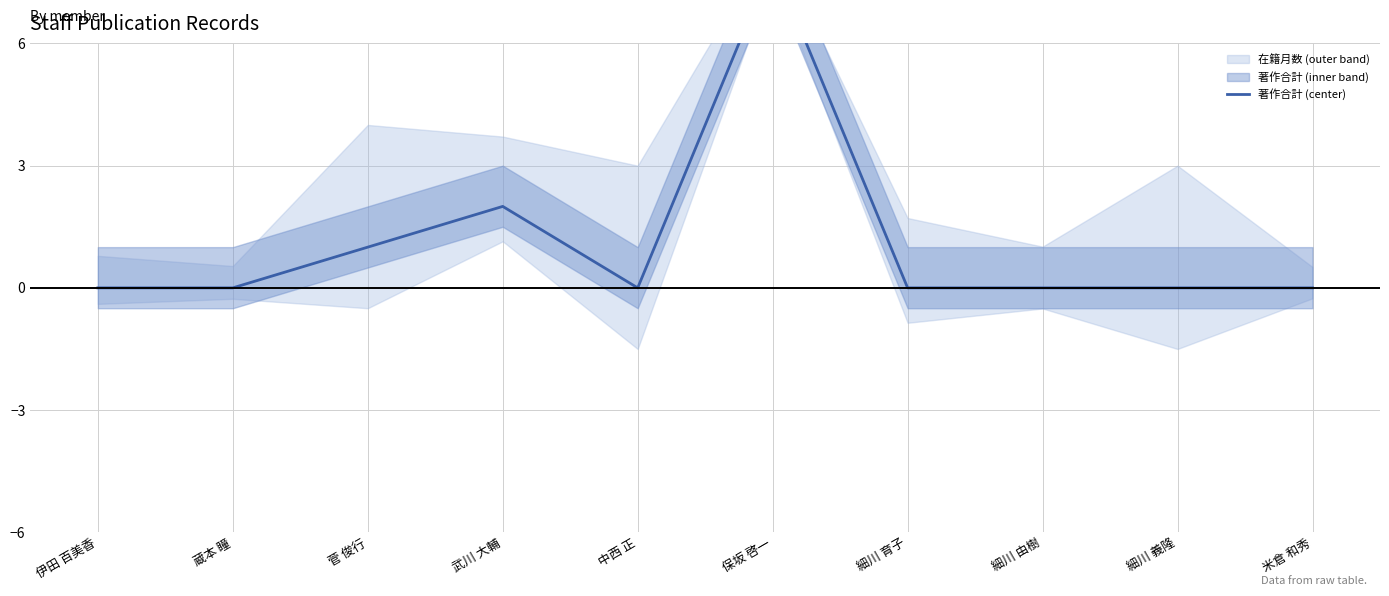

List the labels in order of value, largest first.

保坂 啓一, 武川 大輔, 菅 俊行, 伊田 百美香, 蔵本 瞳, 中西 正, 細川 育子, 細川 由樹, 細川 義隆, 米倉 和秀